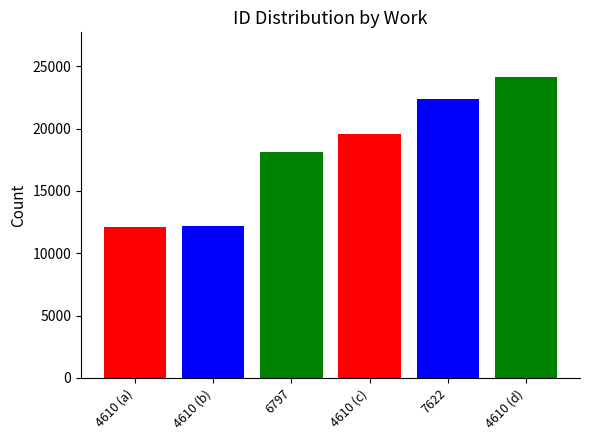

The chart shows a value of 19552 at 4610. True or false?

True